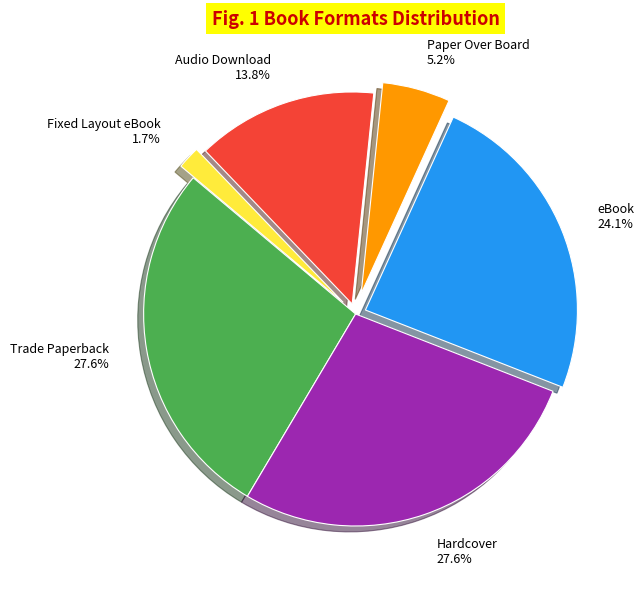

To the nearest percent, what is the difference between the Audio Download and Trade Paperback slice percentages?

14%